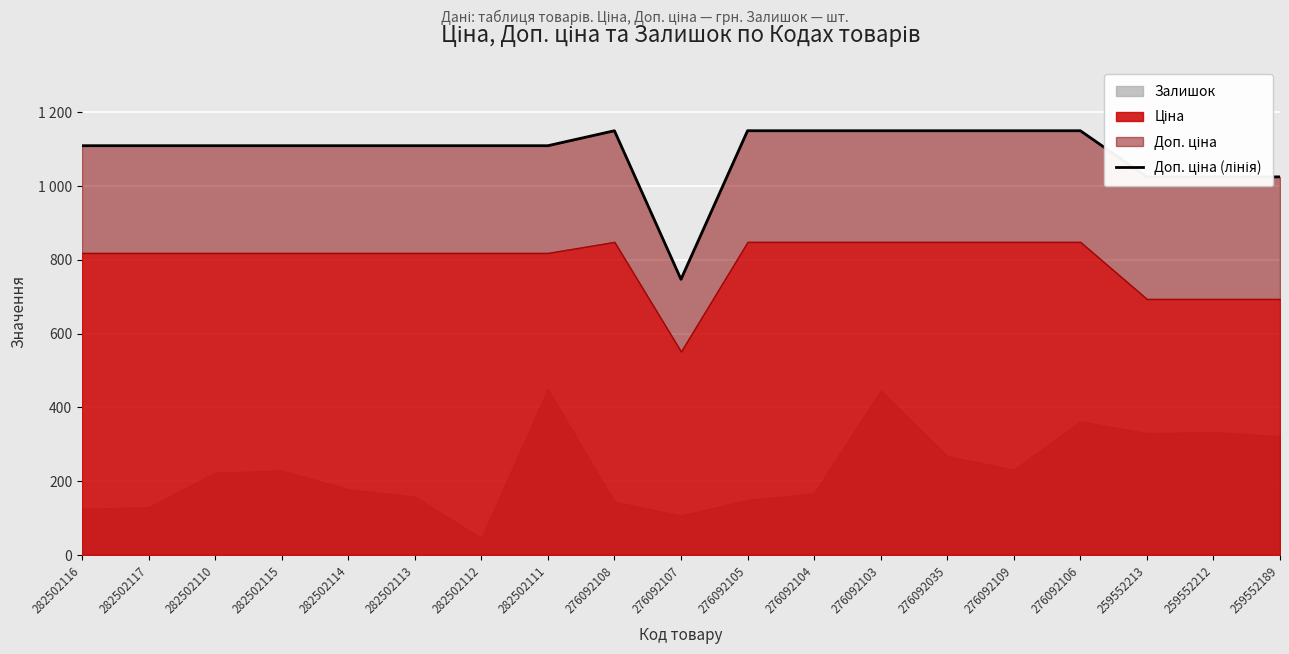

What is the sum of the values at 259552212 and 282502110?

2133.8